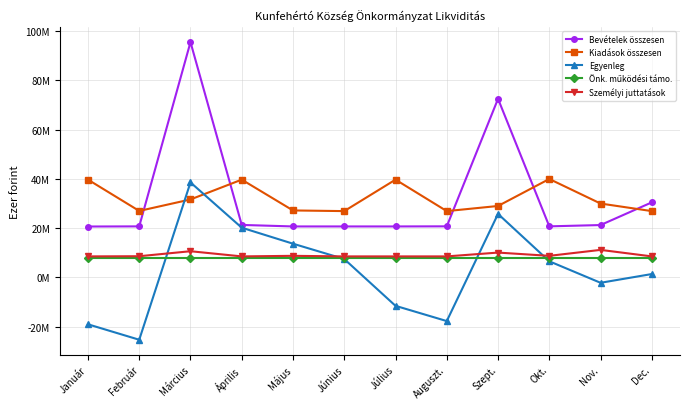

Rank the categories by Személyi juttatások value from lowest to highest.

Január, Április, Június, Július, Auguszt., Dec., Február, Május, Okt., Szept., Március, Nov.